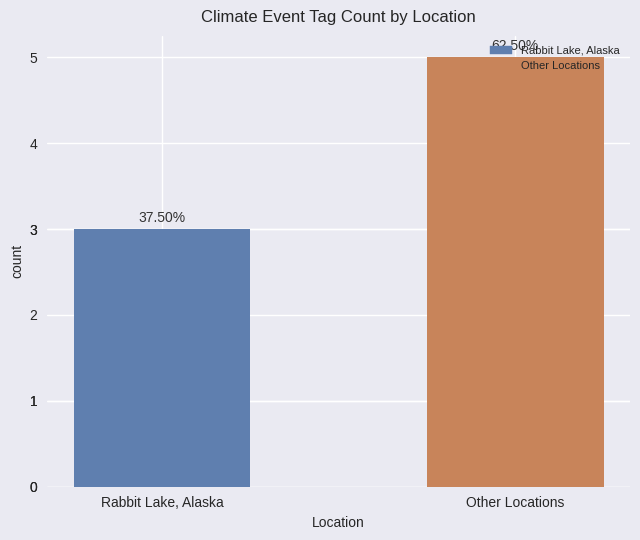

How many bars are there in total?

2